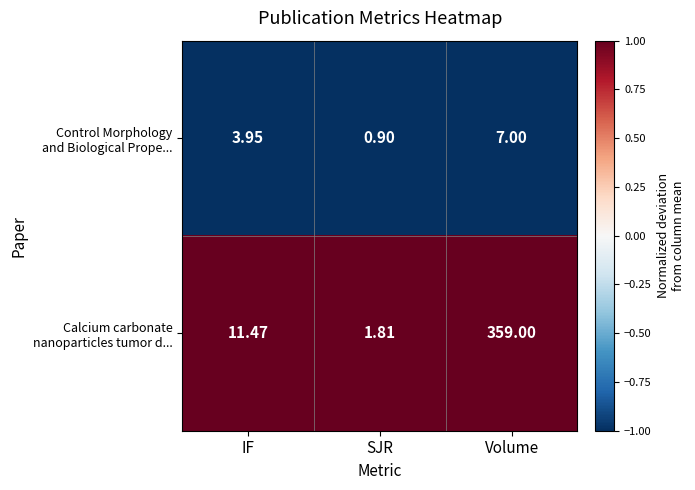

Which label corresponds to the smallest value in the chart?

SJR